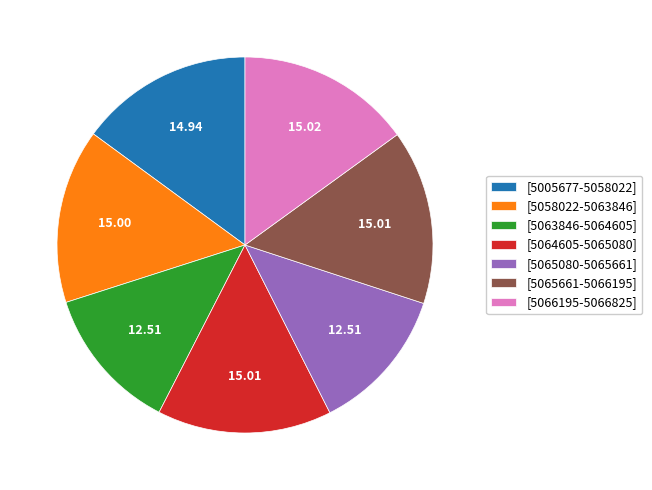

Approximately how many times larger is the value at [5065661-5066195] compared to [5063846-5064605]?

1.2